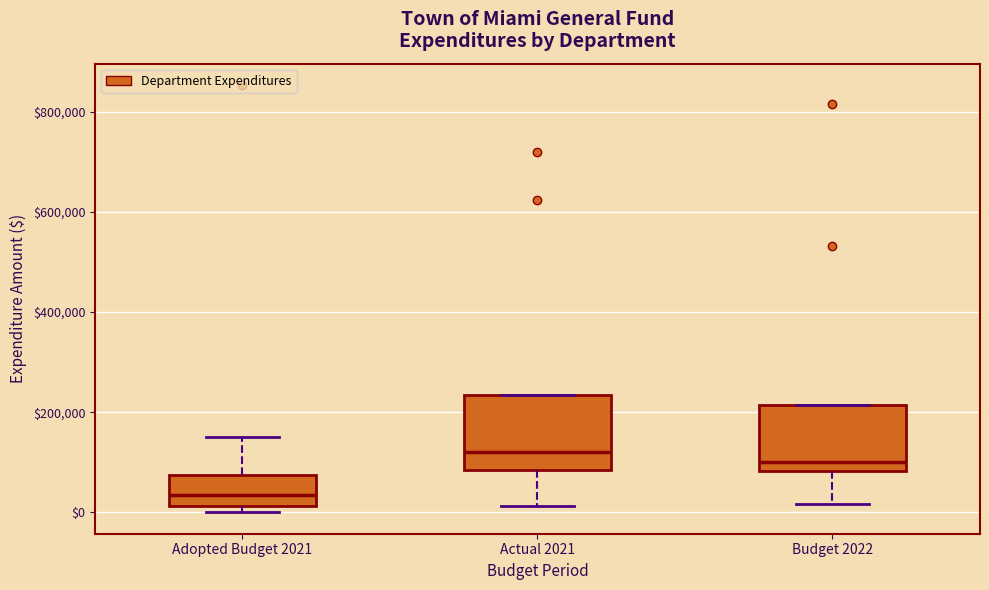

Reading left to right, read every box against the y-axis: the position of its median line, the range the box covers, and the ends of its whiskers. The values are not printed on the chart, so give them approximately, as read against the axis.

Adopted Budget 2021: median 40000, box 20000 to 80000, whiskers 0 to 160000
Actual 2021: median 120000, box 80000 to 240000, whiskers 20000 to 240000
Budget 2022: median 100000, box 80000 to 220000, whiskers 20000 to 220000